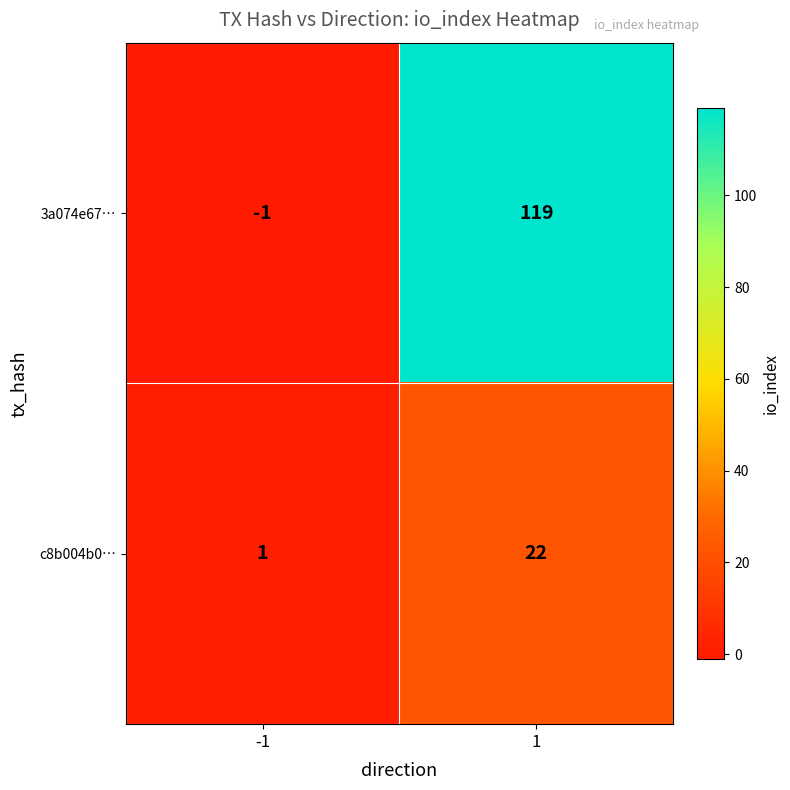

List the series in order of their peak value, lowest first.

c8b004b0…, 3a074e67…